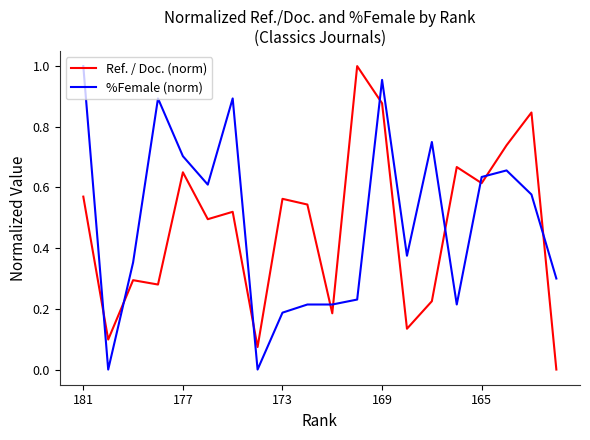

How many intersections are there between %Female (norm) and Ref. / Doc. (norm)?

10